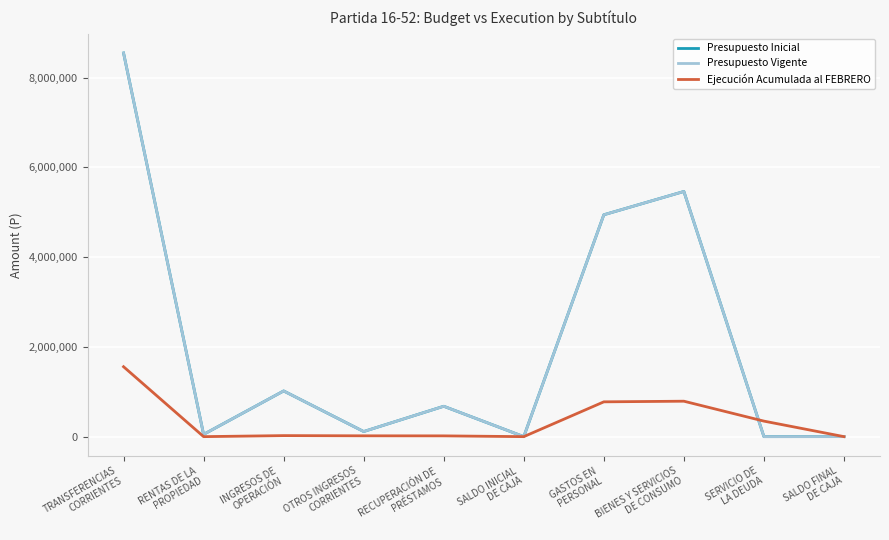

What is the value of the Ejecución Acumulada al FEBRERO point at the 1st from the left?

1557504